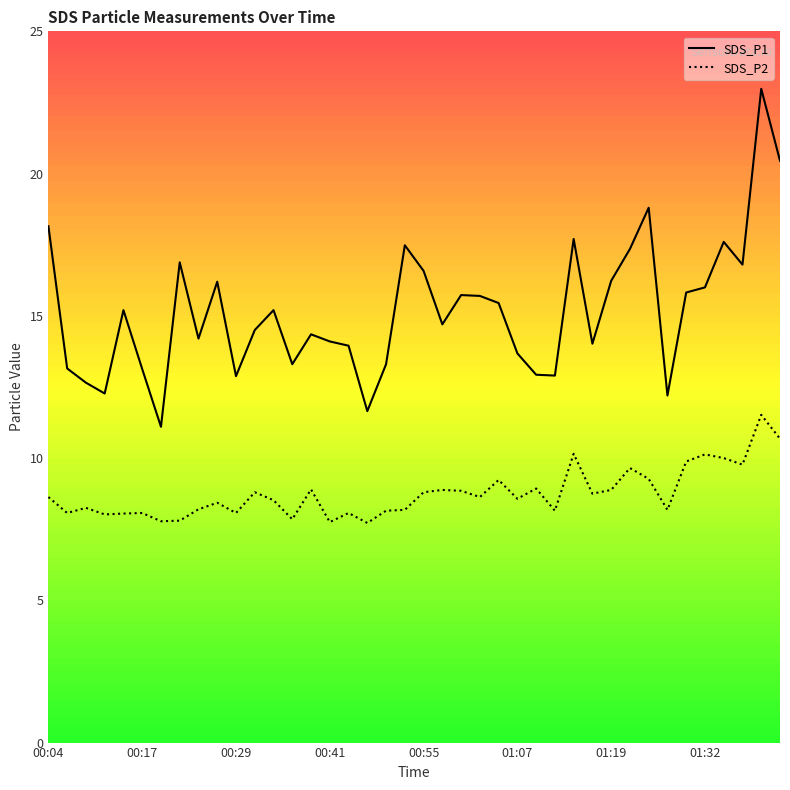

Is it true that SDS_P1 equals 13.9 at 00:44?

True